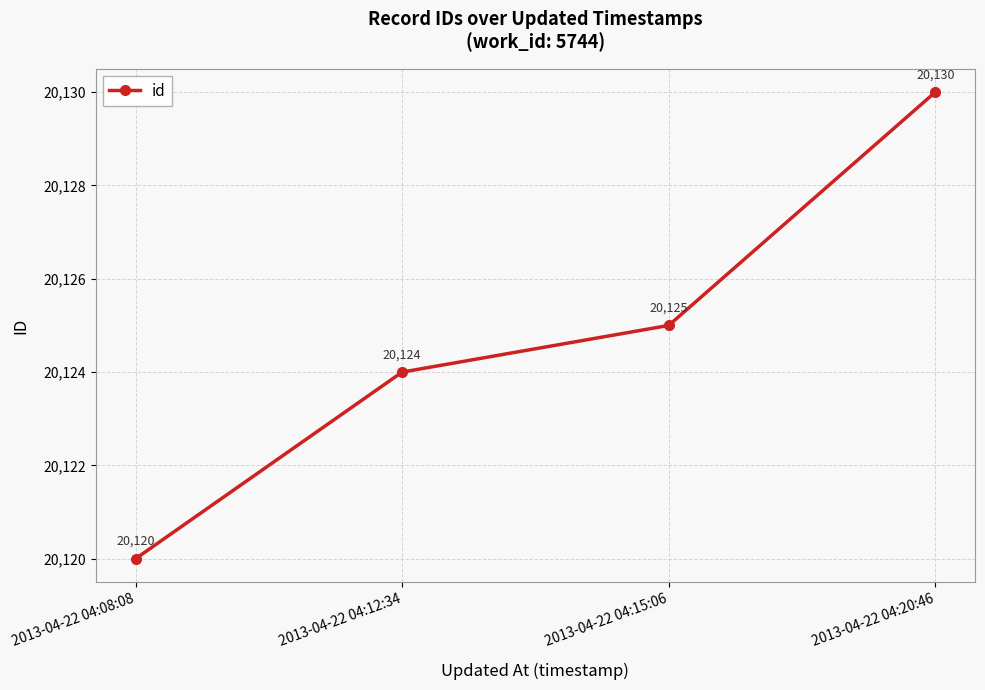

What position from the right is 2013-04-22 04:20:46?

1